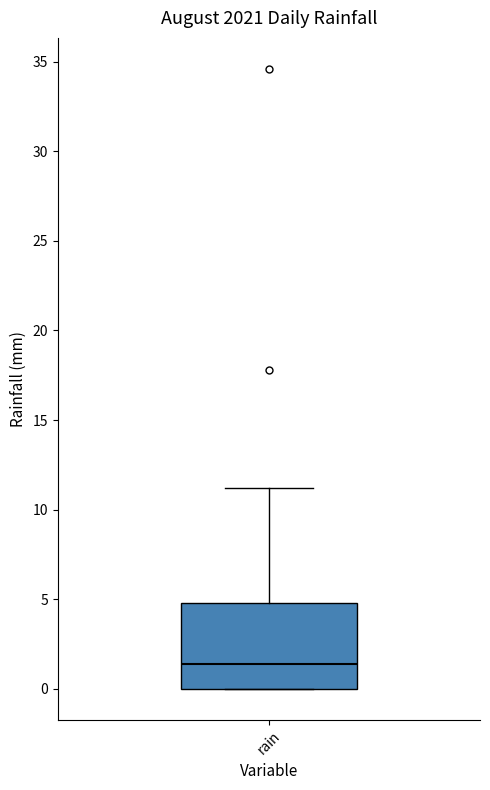

Where is the lower edge of the box for rain on the y-axis? The values are not printed on the chart, so give them approximately, as read against the axis.

0.0